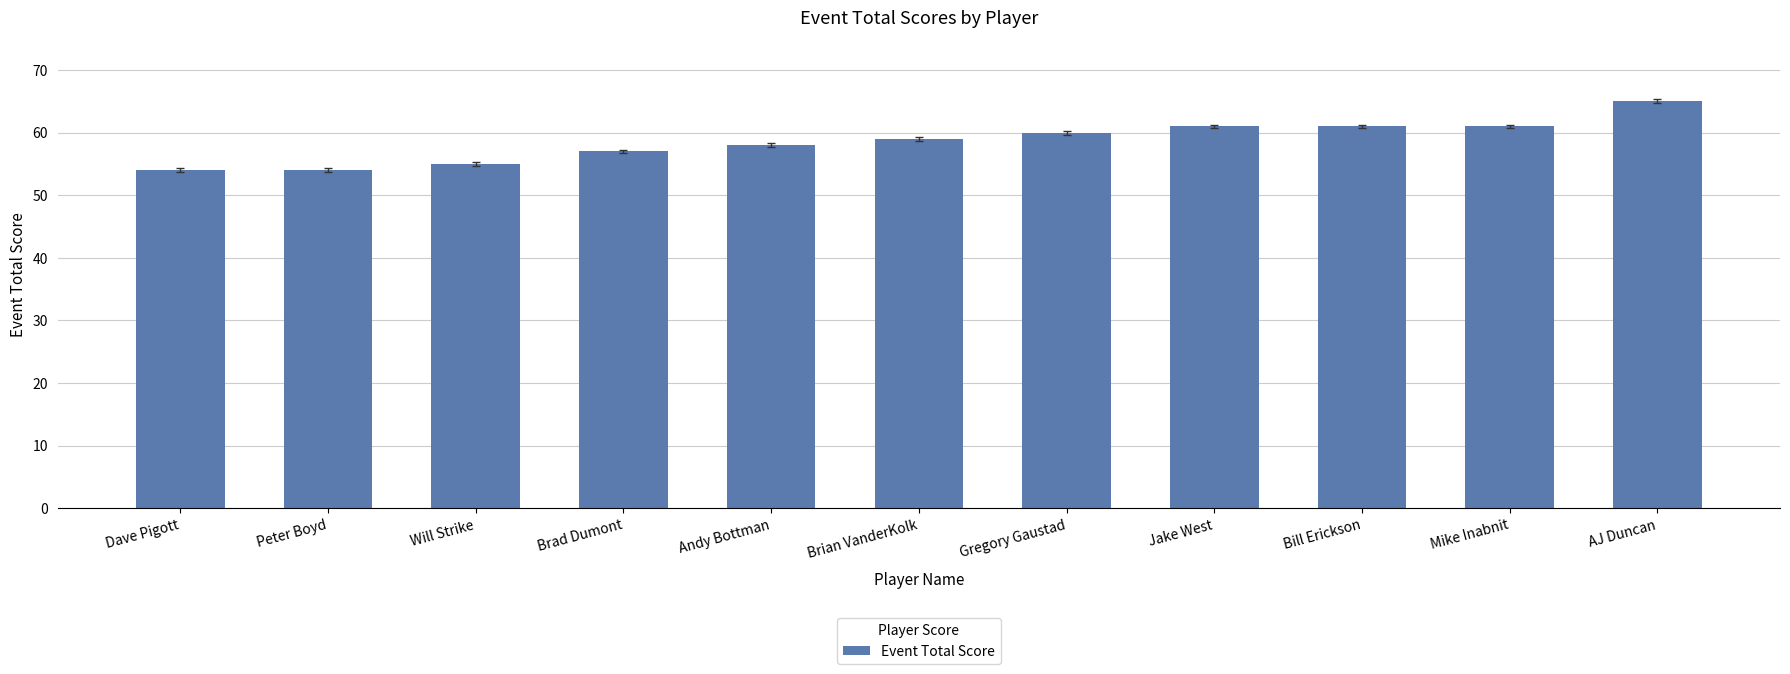

What is the change in value from Dave Pigott to Brian VanderKolk?

+5